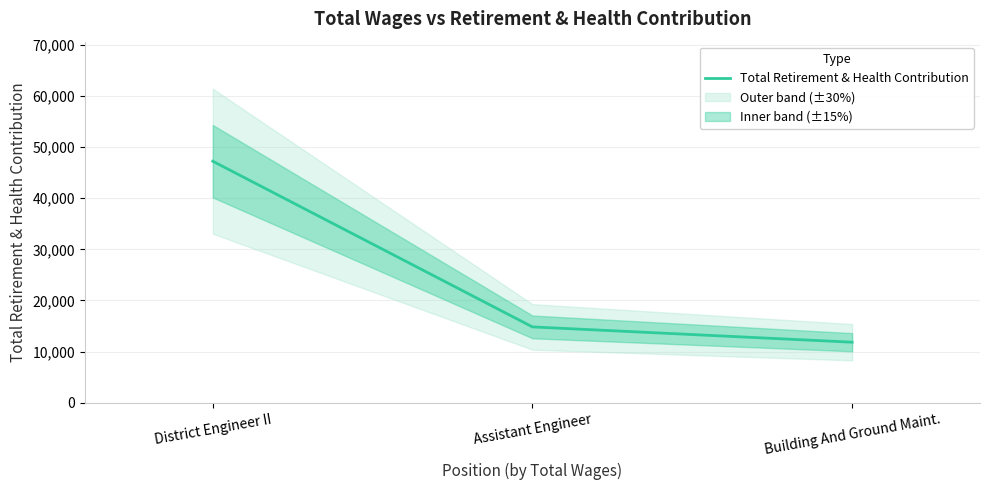

Between Assistant Engineer and District Engineer II, which is larger?

District Engineer II